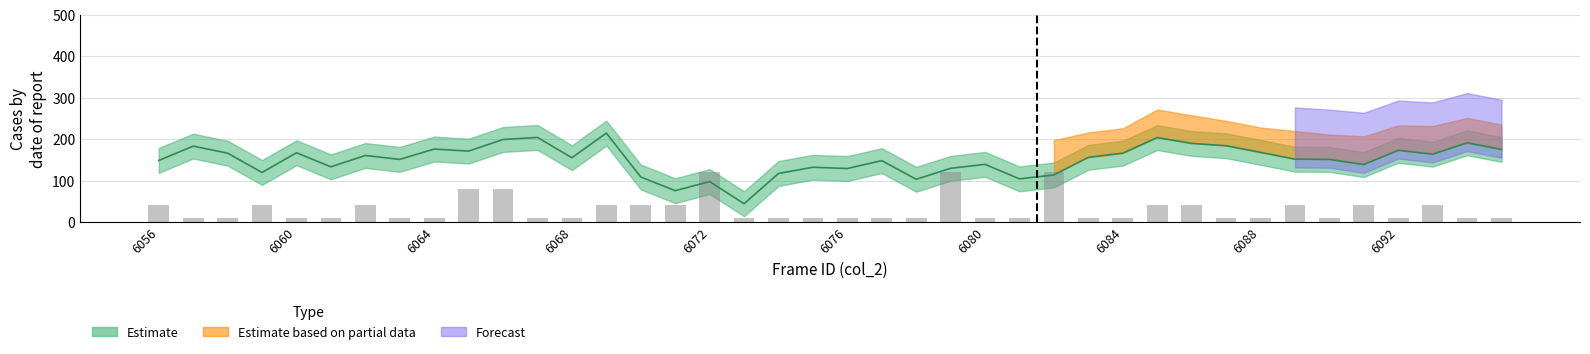

Count the values in the range 10 to 40.

35